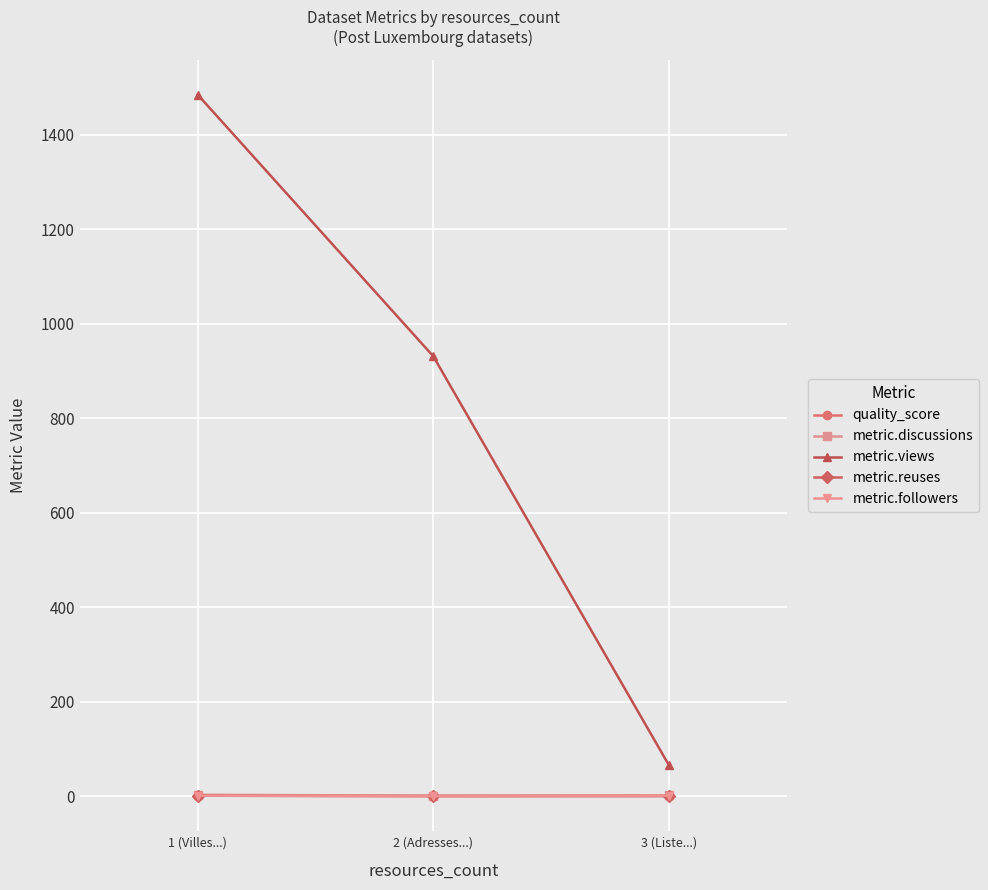

What is the label of the 1st point from the right?

3 (Liste...)